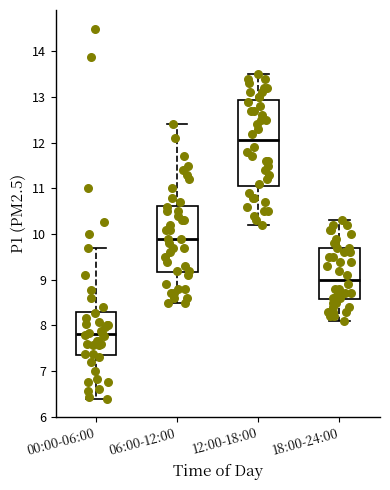

Reading left to right, transcribe this box plot: for each box, give where its median line is, the range the box spans, and where its two whiskers end, as read against the y-axis. The values are not printed on the chart, so give them approximately, as read against the axis.

00:00-06:00: median 7.8, box 7.4 to 8.3, whiskers 6.4 to 9.7
06:00-12:00: median 9.9, box 9.2 to 10.6, whiskers 8.5 to 12.4
12:00-18:00: median 12.1, box 11.1 to 12.9, whiskers 10.2 to 13.5
18:00-24:00: median 9.0, box 8.6 to 9.7, whiskers 8.1 to 10.3